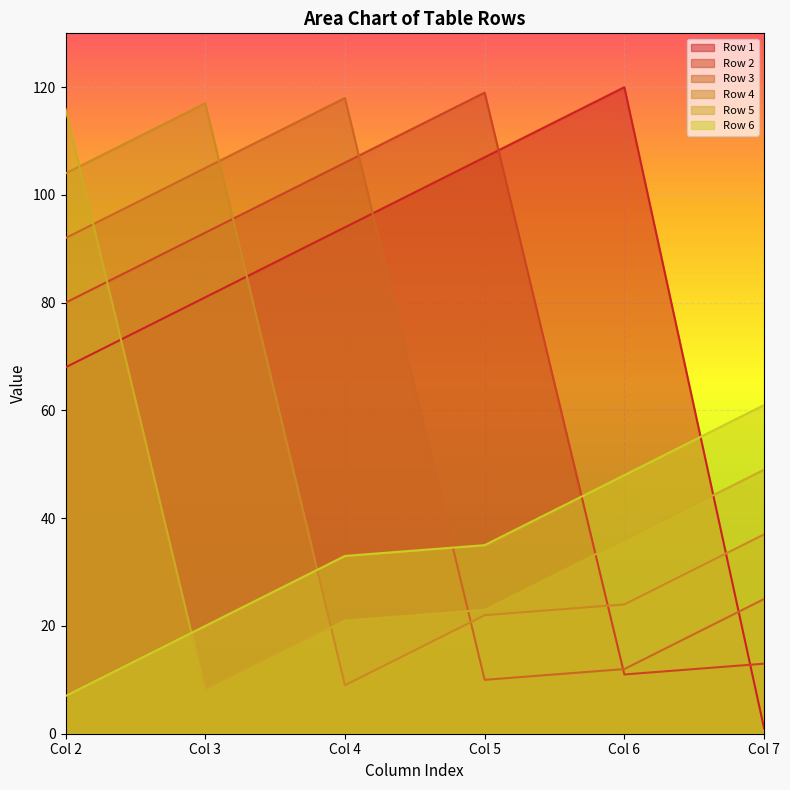

Rank the categories by Row 2 value from highest to lowest.

Col 5, Col 4, Col 3, Col 2, Col 7, Col 6